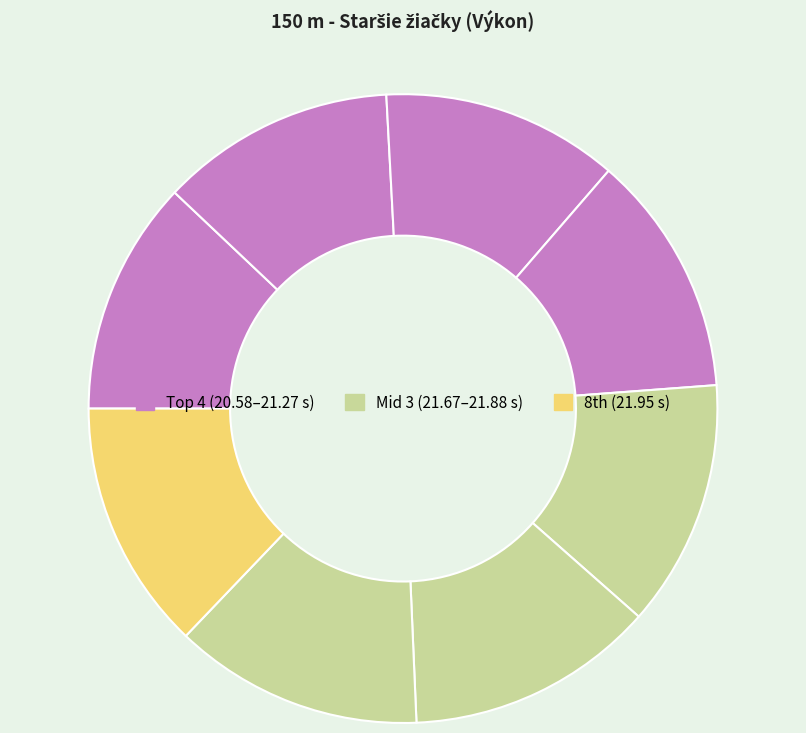

To the nearest percent, what is the average slice percentage?

12%